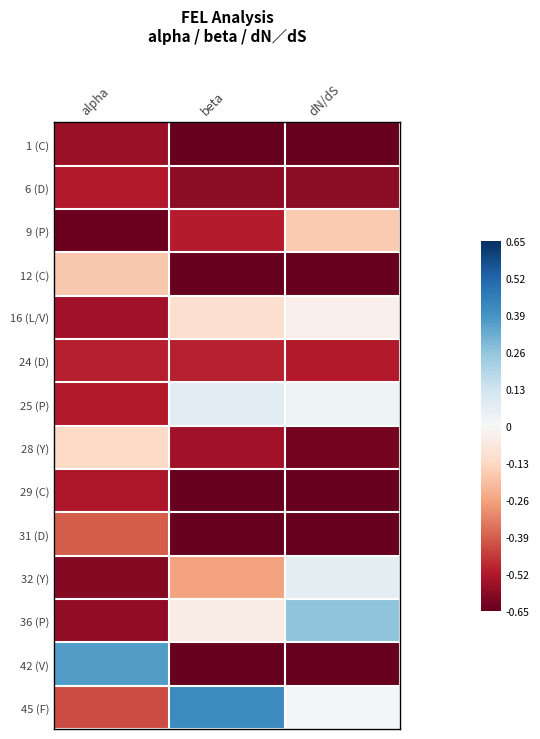

Reading left to right, list all the values displayed in this chart.

1 (C): alpha=-0.6	beta=-0.7	dN/dS=-0.7
6 (D): alpha=-0.5	beta=-0.6	dN/dS=-0.6
9 (P): alpha=-0.6	beta=-0.5	dN/dS=-0.2
12 (C): alpha=-0.2	beta=-0.7	dN/dS=-0.7
16 (L/V): alpha=-0.5	beta=-0.1	dN/dS=-0.0
24 (D): alpha=-0.5	beta=-0.5	dN/dS=-0.5
25 (P): alpha=-0.5	beta=0.1	dN/dS=0.0
28 (Y): alpha=-0.1	beta=-0.5	dN/dS=-0.6
29 (C): alpha=-0.5	beta=-0.7	dN/dS=-0.7
31 (D): alpha=-0.4	beta=-0.7	dN/dS=-0.7
32 (Y): alpha=-0.6	beta=-0.3	dN/dS=0.1
36 (P): alpha=-0.6	beta=-0.0	dN/dS=0.3
42 (V): alpha=0.4	beta=-0.7	dN/dS=-0.7
45 (F): alpha=-0.4	beta=0.4	dN/dS=0.0